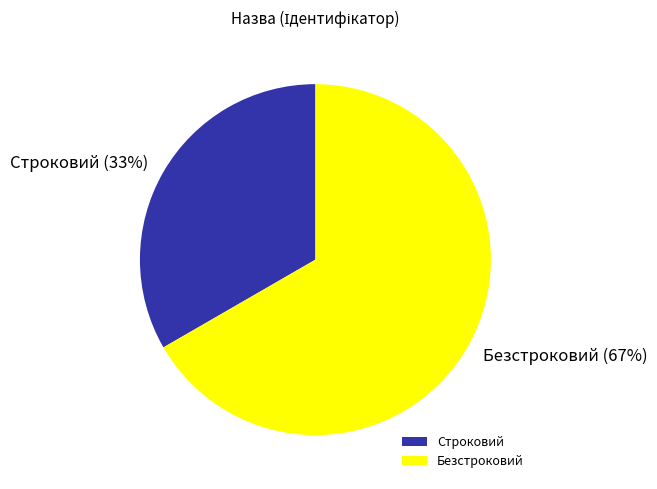

What is the largest slice in the pie chart?

Безстроковий